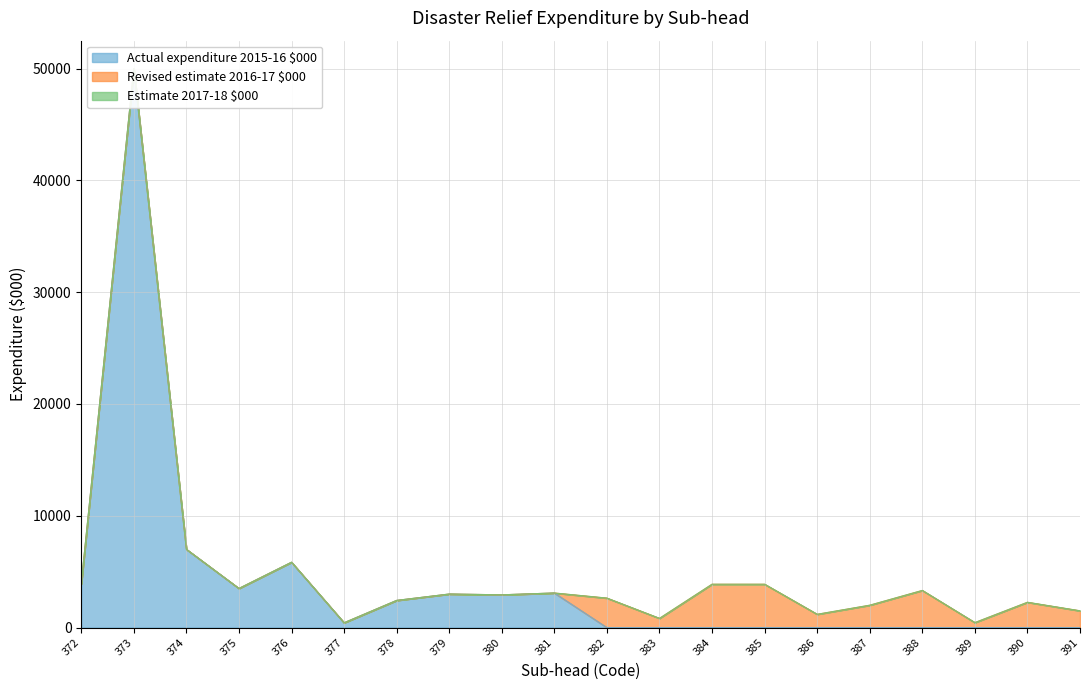

The value of Actual expenditure 2015-16 $000 at 375 is 3499. True or false?

True